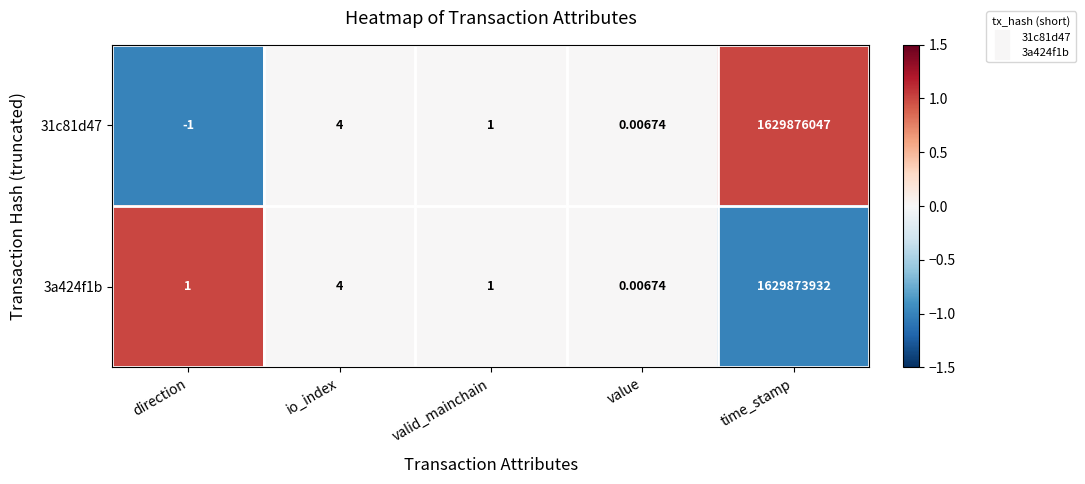

List the series in order of their peak value, lowest first.

3a424f1b, 31c81d47